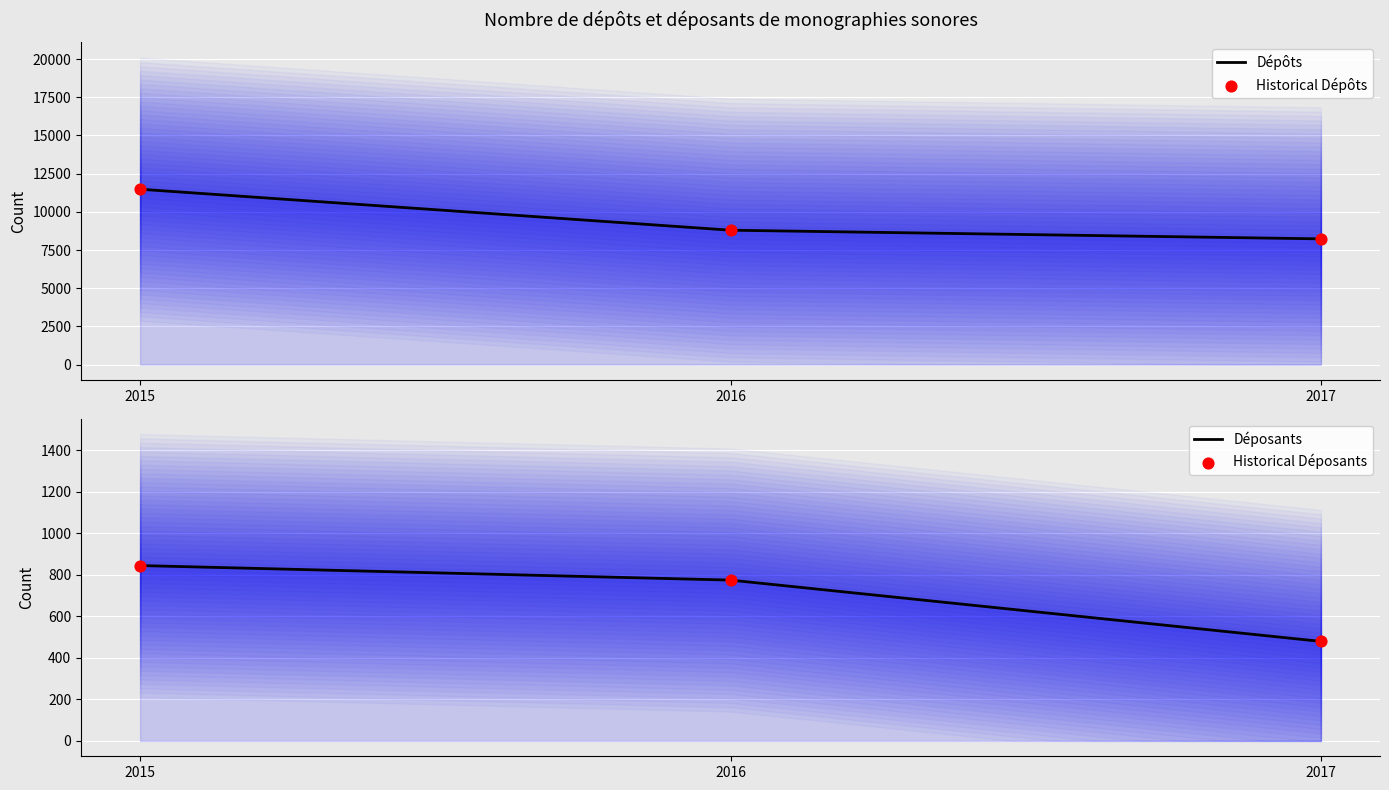

Which series has the largest total across all categories?

Dépôts